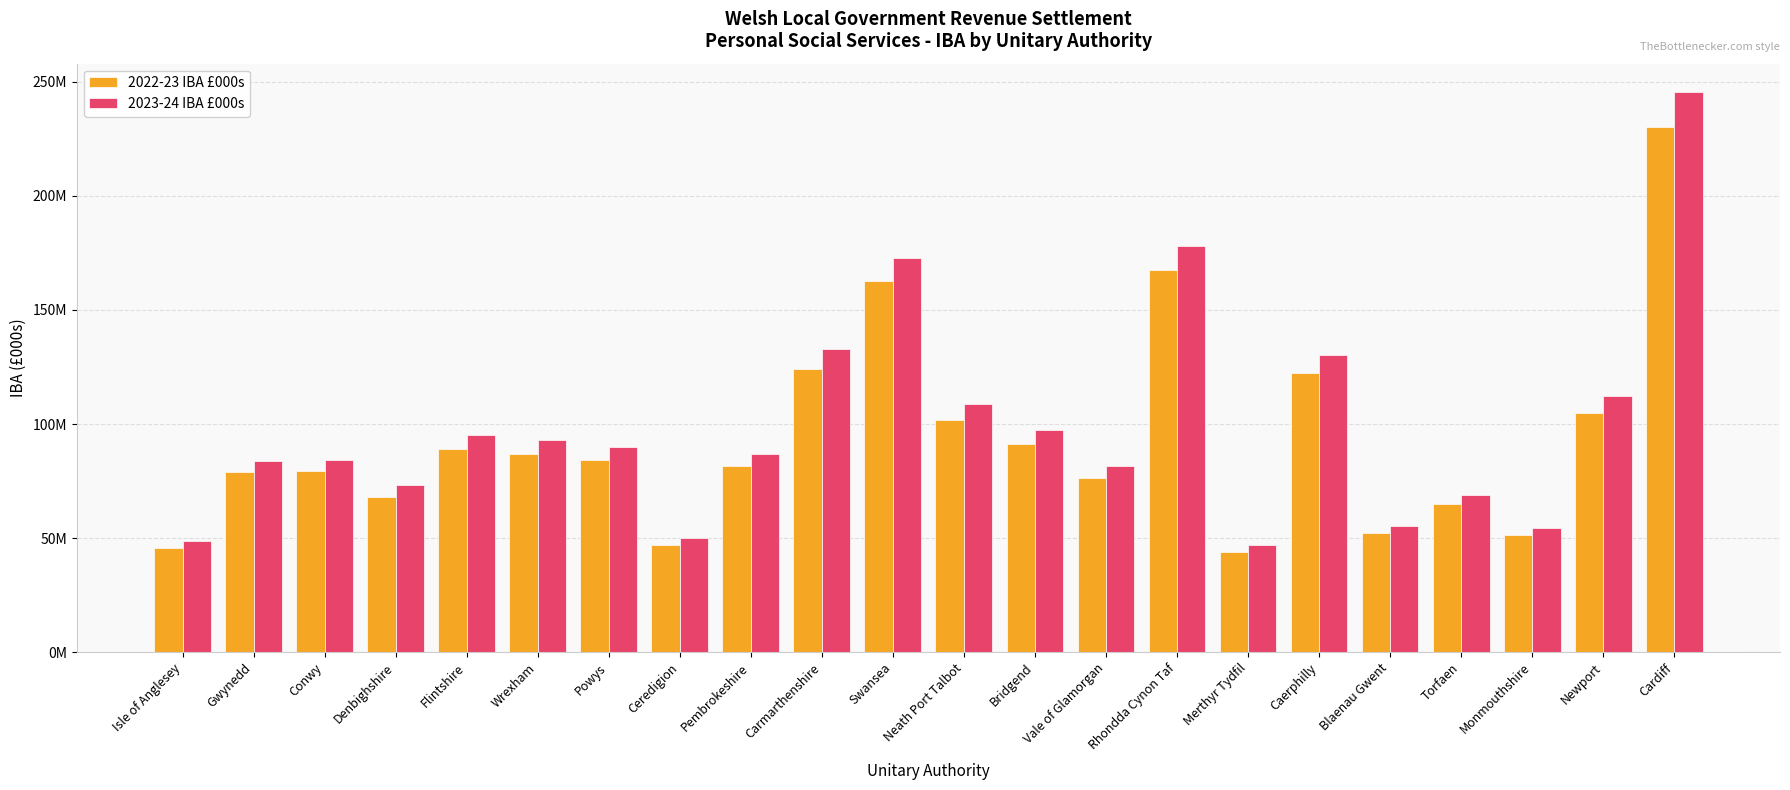

What is the spread (max minus min) of values at Merthyr Tydfil?

2829427.1